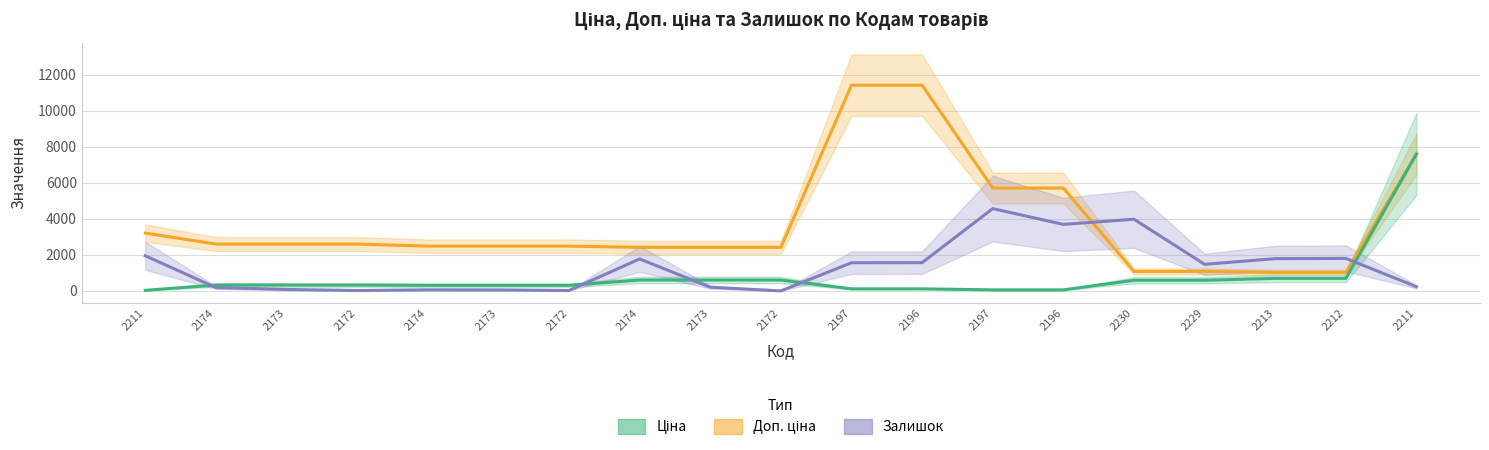

Between 2174 and 2196, which series saw the biggest shift?

Доп. ціна